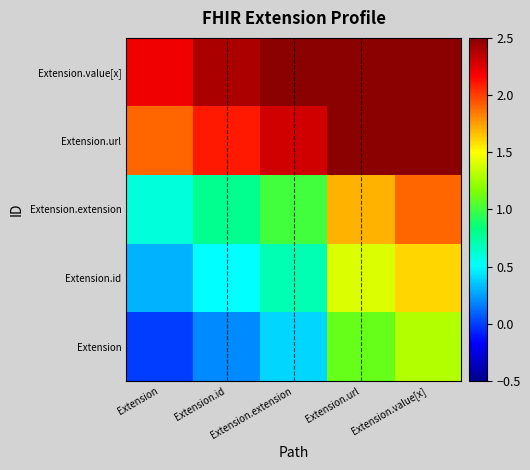

At how many categories does at least one series exceed 2?

5